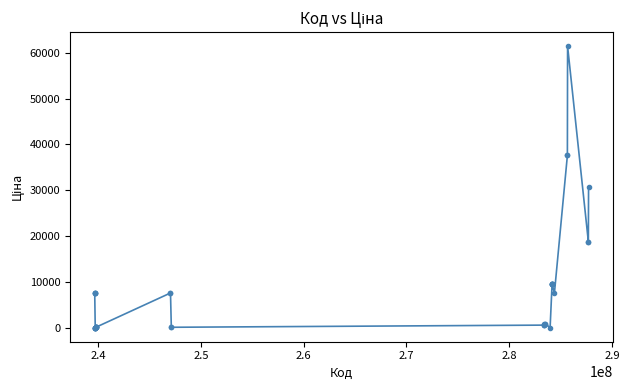

What is the average value?

8021.1